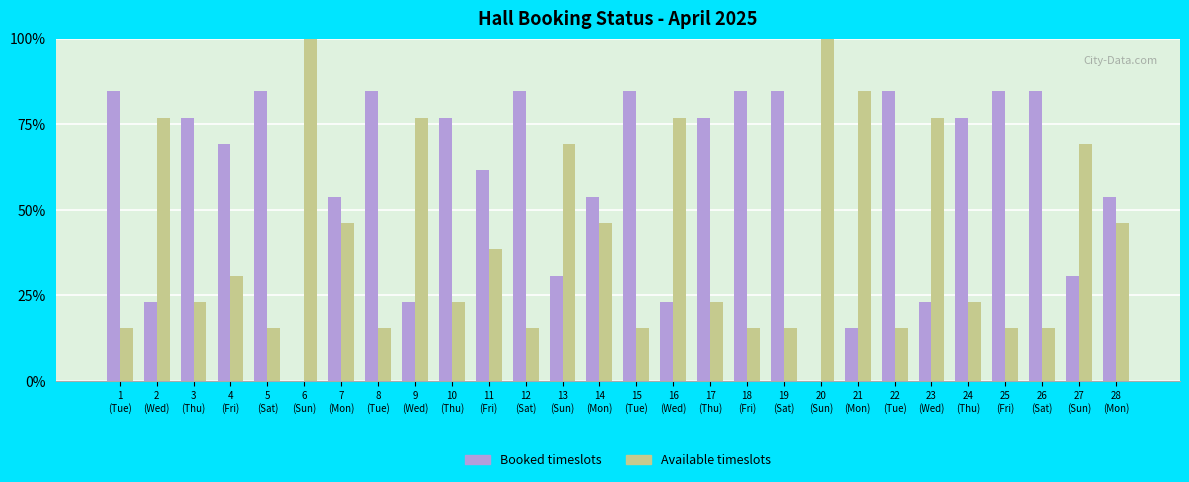

What is the highest value of the Booked timeslots series?

84.6